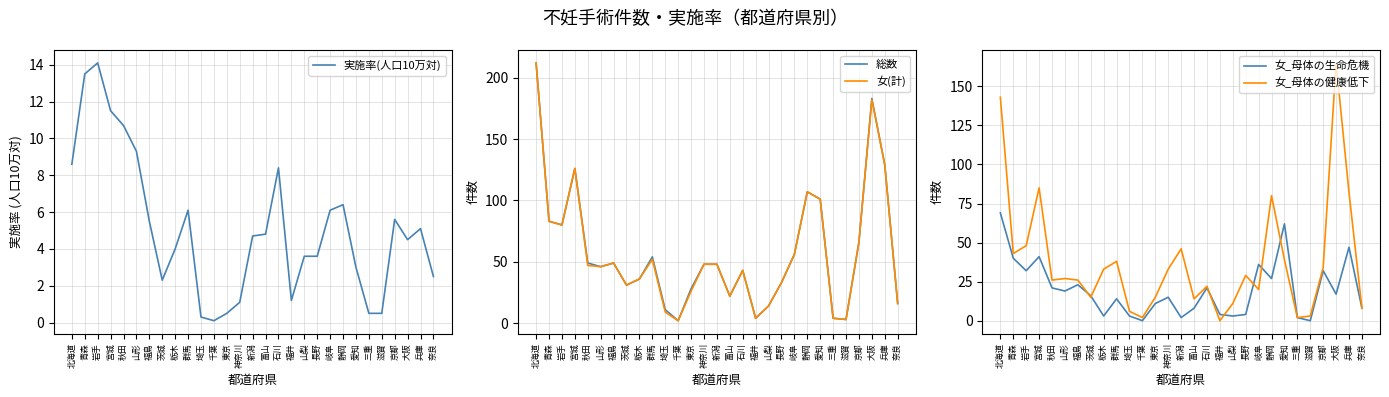

Which series has the largest total across all categories?

総数